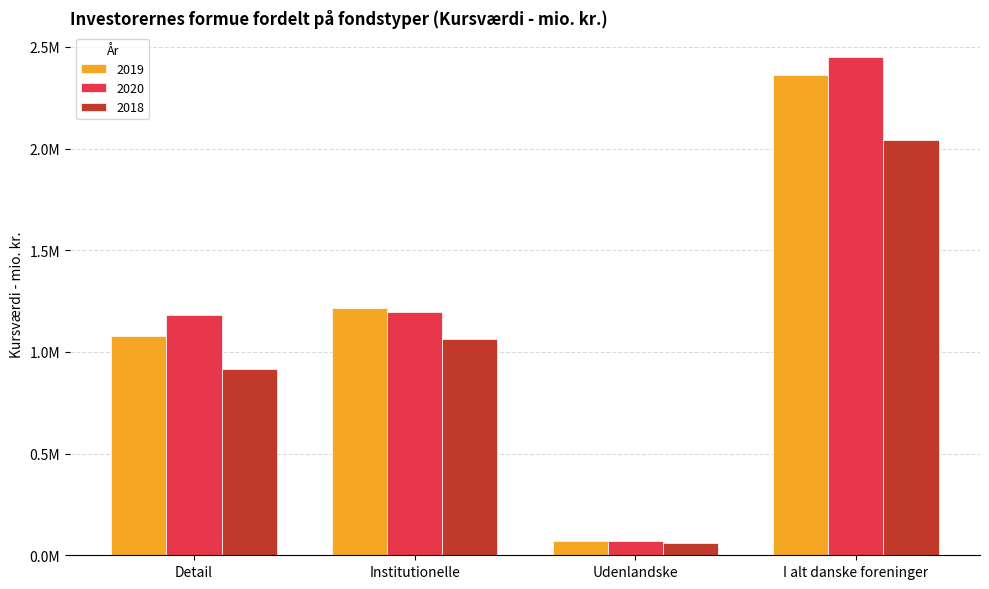

What are all the series names shown in the legend?

2019, 2020, 2018